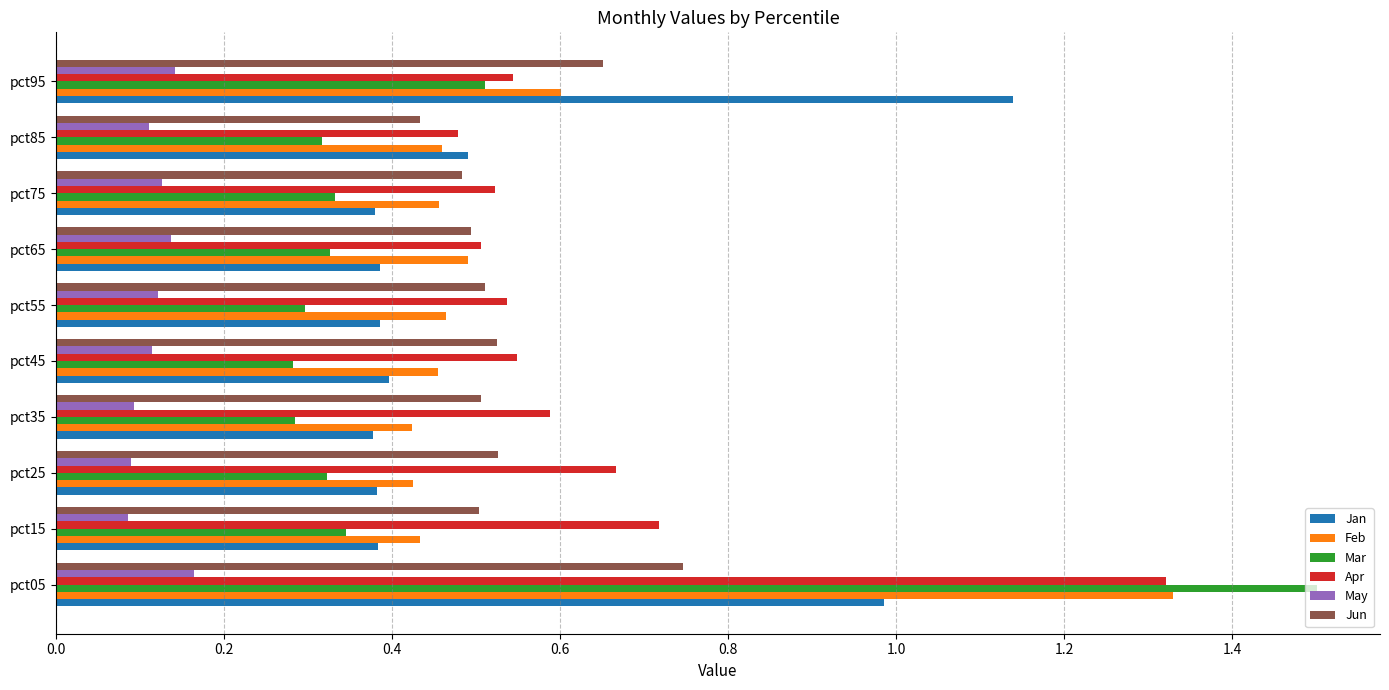

What is the total value across all series at pct65?

2.3